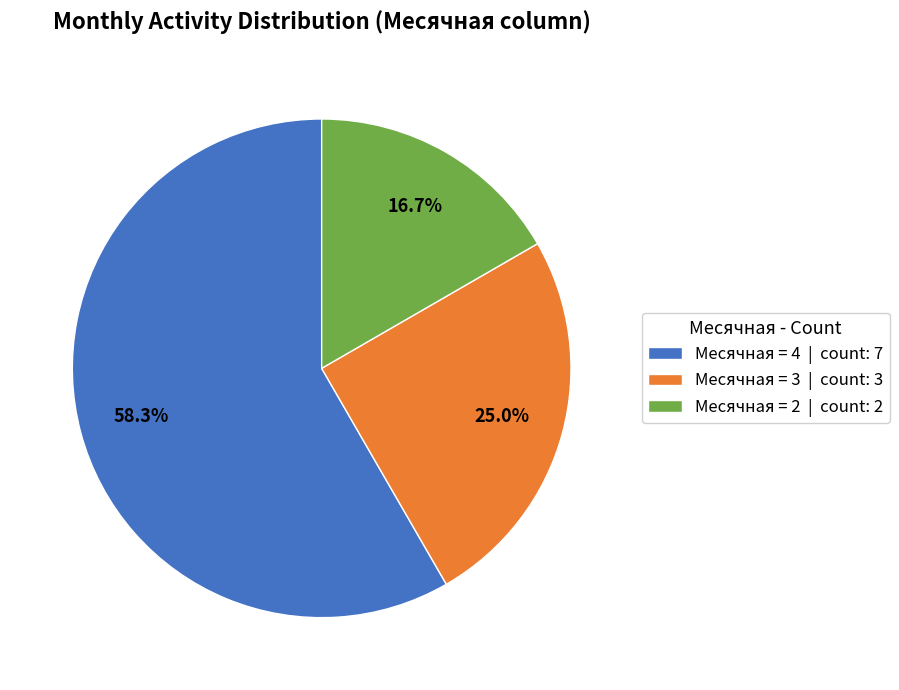

What is the total percentage of Месячная = 4 | count: 7 and Месячная = 3 | count: 3?

83.3%